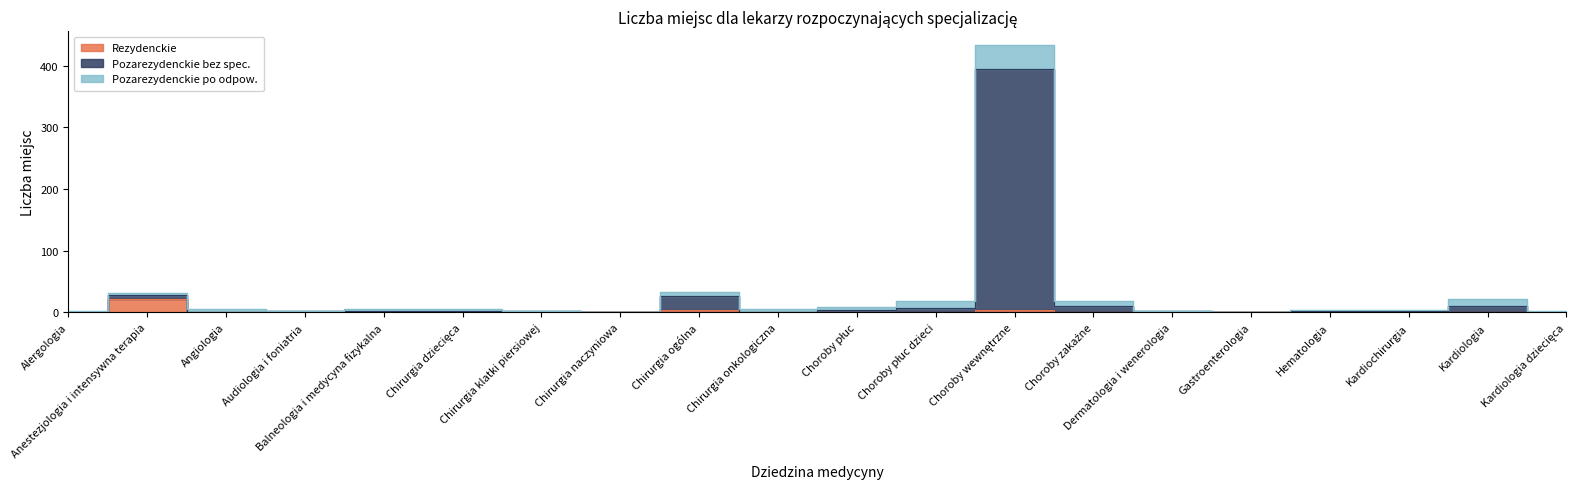

In Pozarezydenckie bez spec., how many points are higher than both neighbors (excluding endpoints)?

5